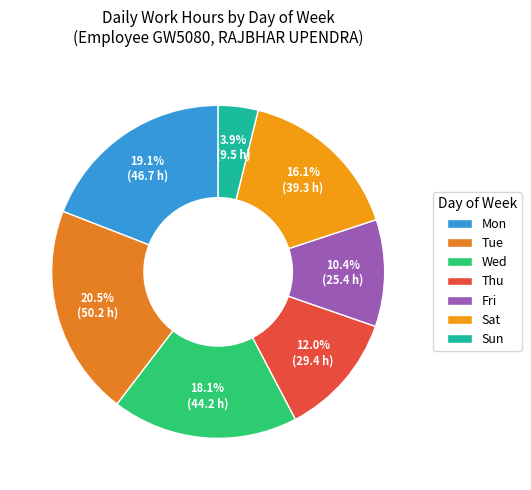

Which category has the smallest portion of the pie?

Sun